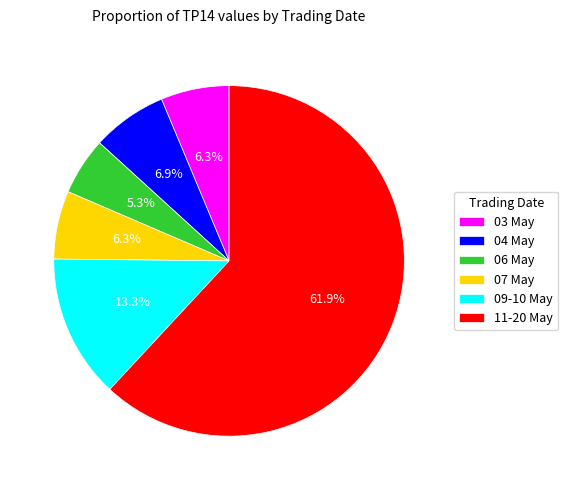

Does any single category account for the majority?

Yes